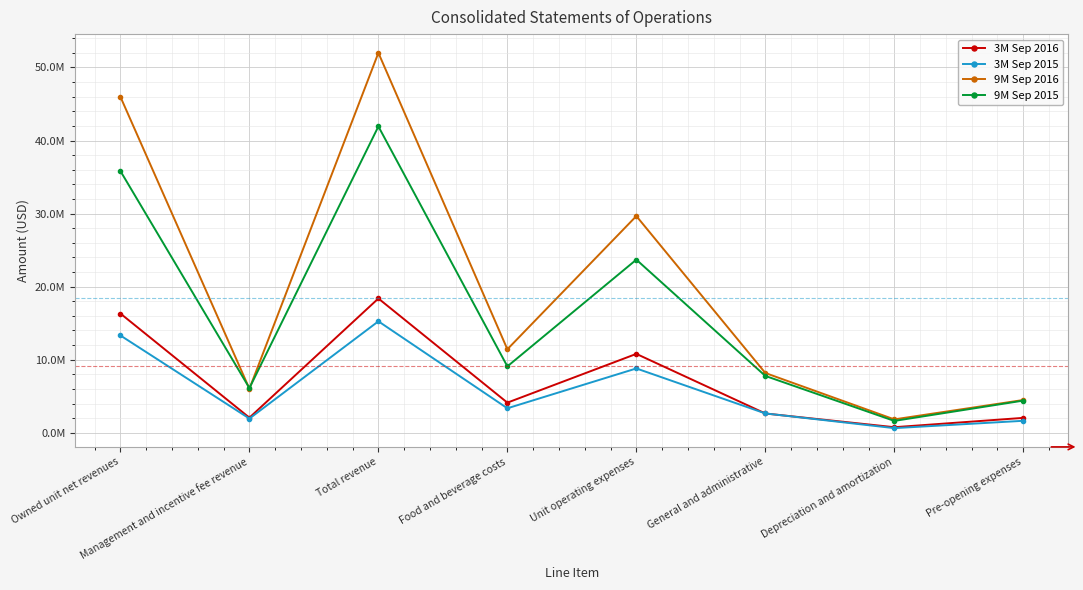

Does the chart have visible grid lines?

Yes